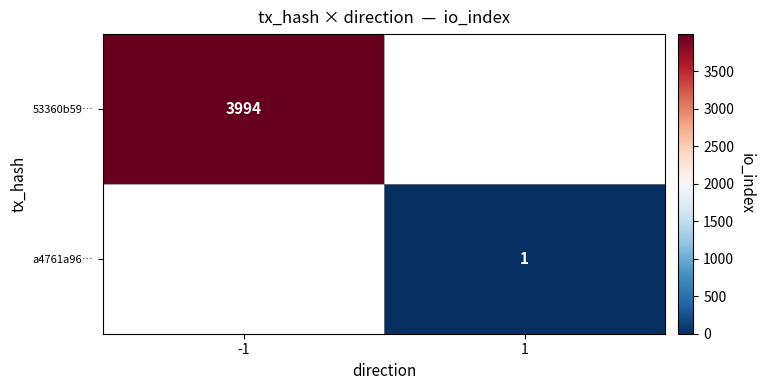

True or false: 53360b59… has a value of 3994 at -1.

True